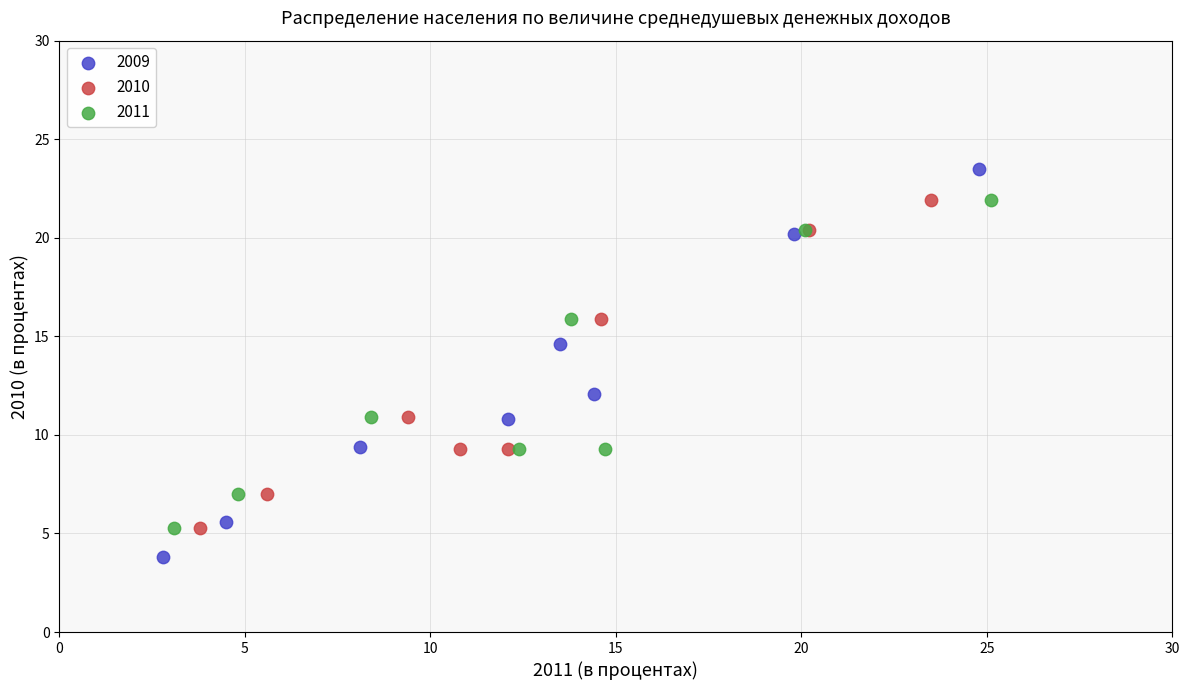

Which series reaches the minimum Y coordinate?

2009